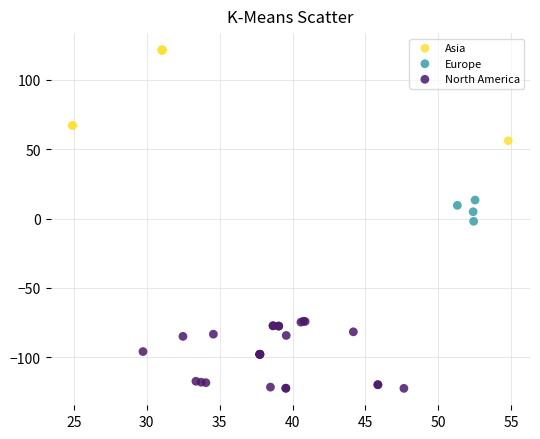

Which series reaches the minimum Y coordinate?

North America